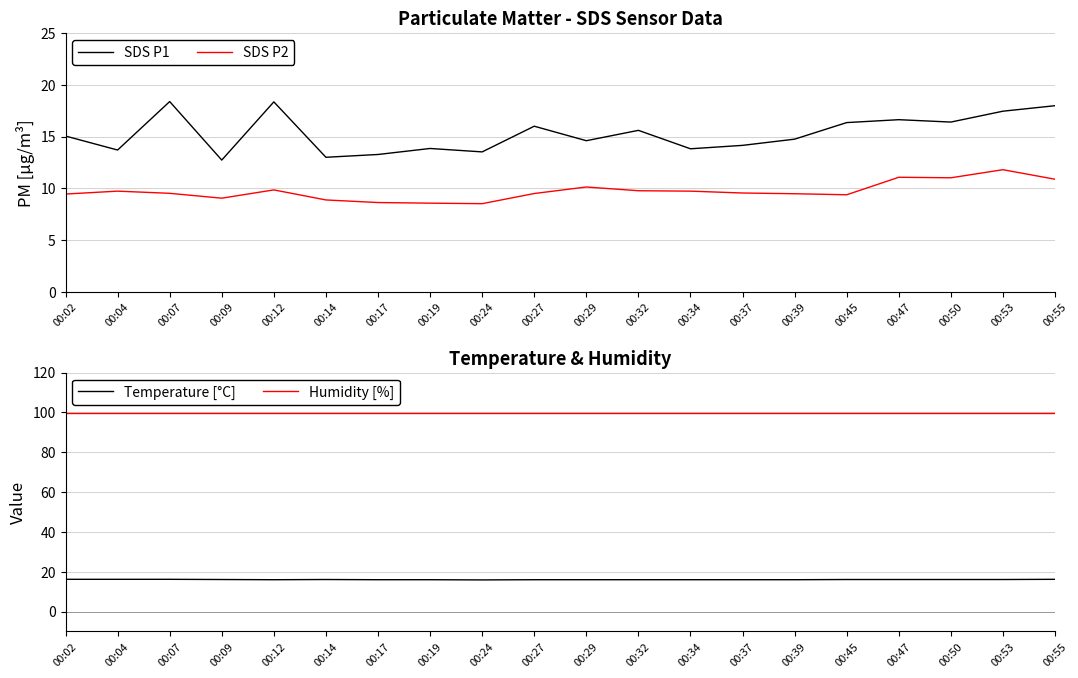

What is the difference between the maximum and second lowest values in the SDS P1 series?

5.4